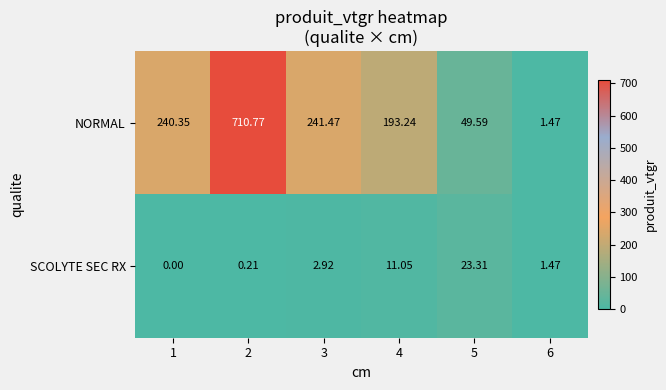

Which series has the largest total across all categories?

NORMAL